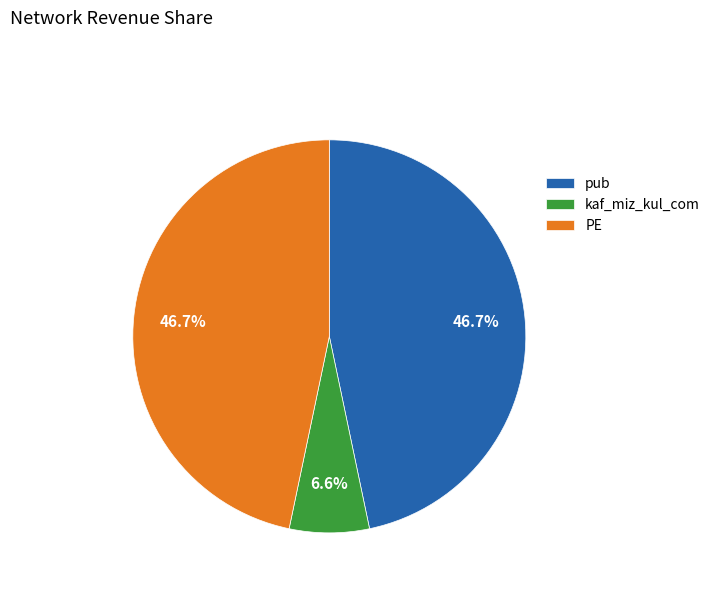

To the nearest percent, what portion does kaf_miz_kul_com represent?

7%